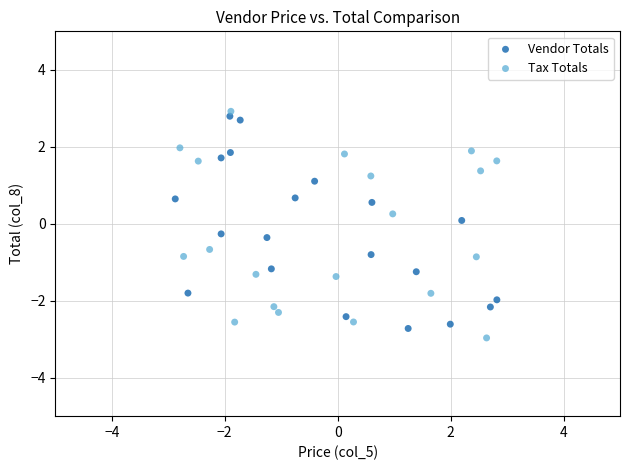

What are all the series names shown in the legend?

Vendor Totals, Tax Totals